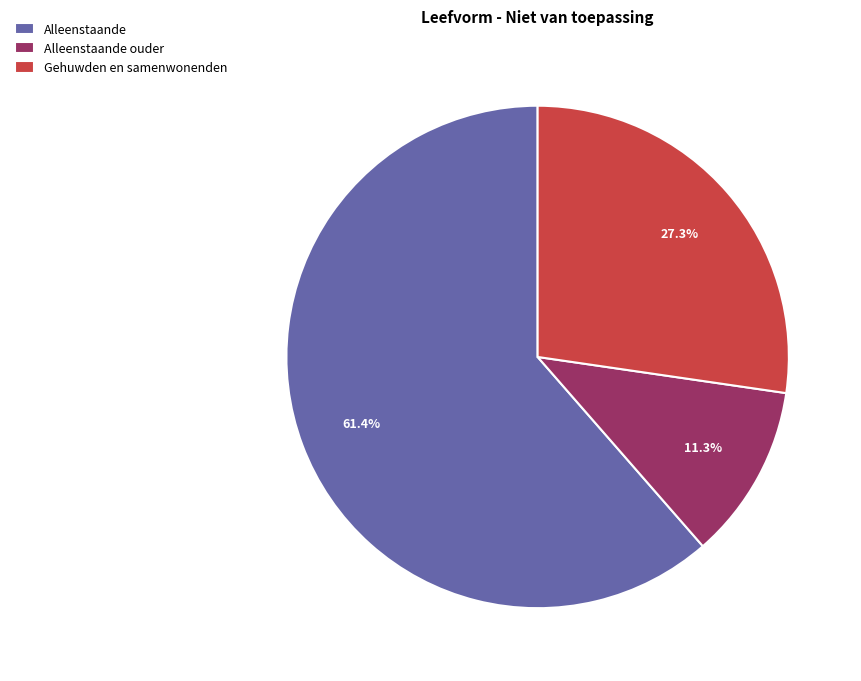

To the nearest percent, what is the difference between the Alleenstaande ouder and Gehuwden en samenwonenden slice percentages?

16%